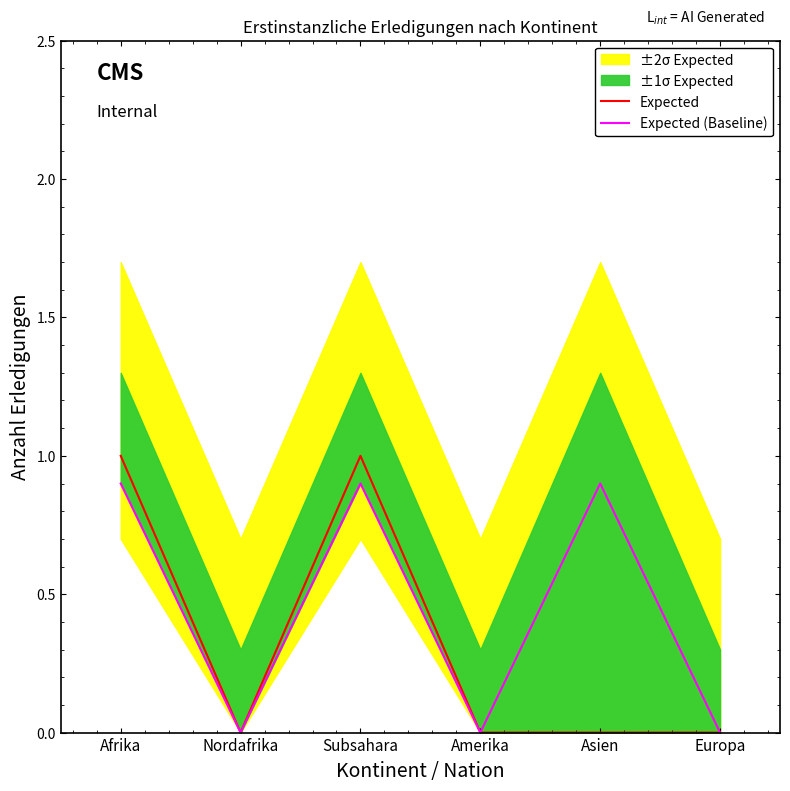

The Expected series shows 0.7 at Afrika. True or false?

False